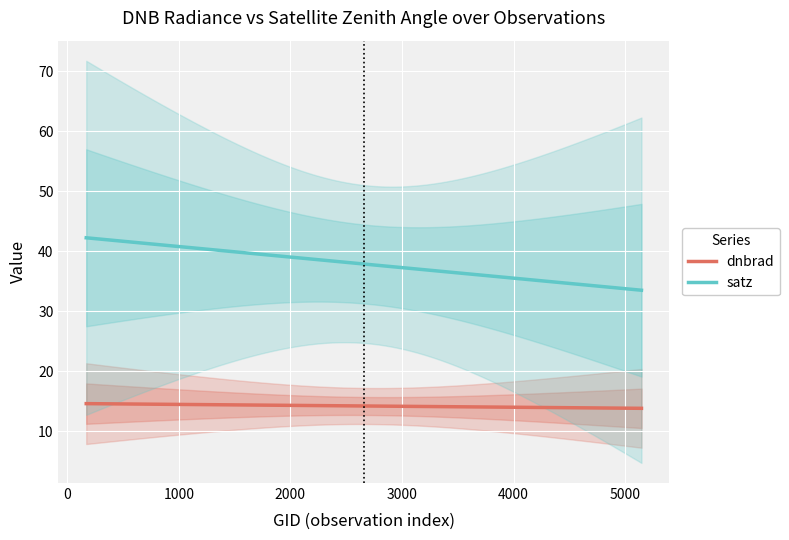

What is the highest value of the dnbrad series?

14.6